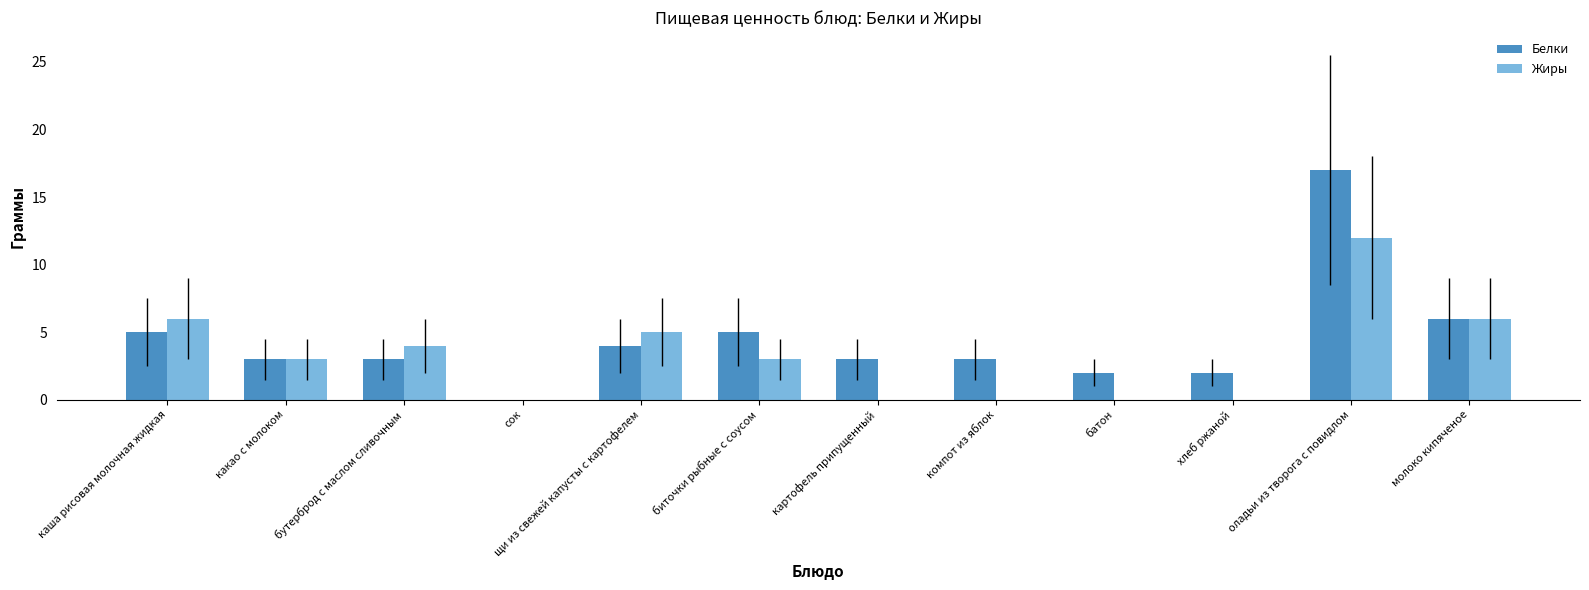

At which label is Белки closest to 8?

молоко кипяченое